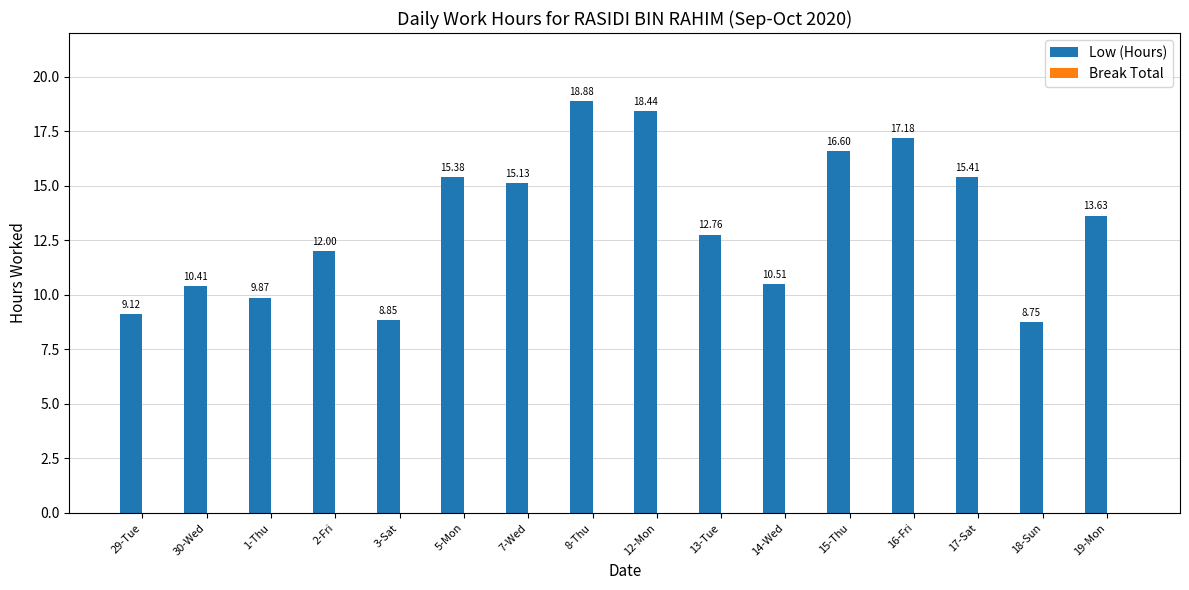

Are the bars horizontal?

No